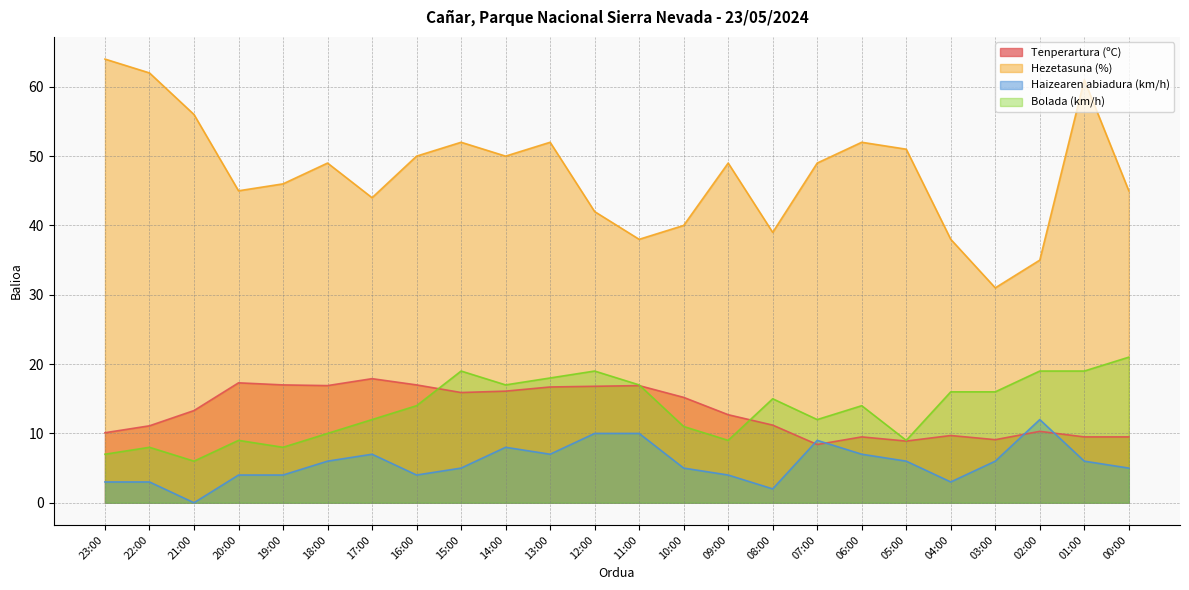

What is the label of the 21st point from the right?

20:00